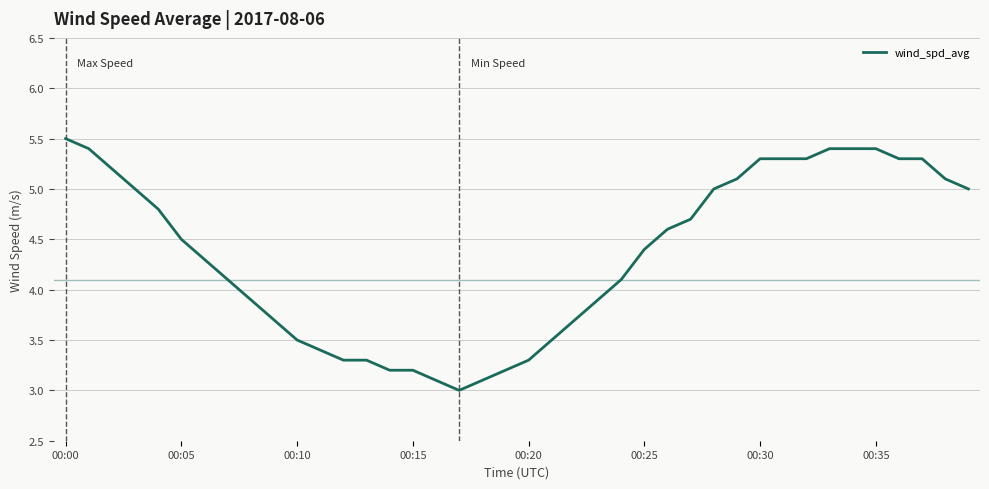

What is the greatest value displayed?

5.5